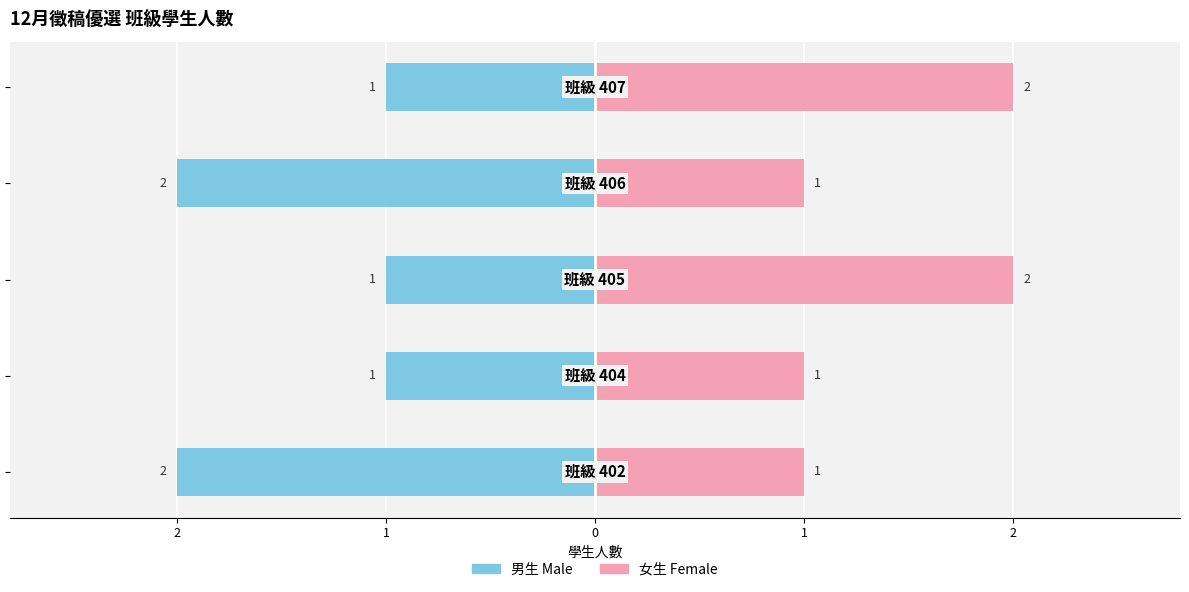

What is the lowest value of the Female series?

1